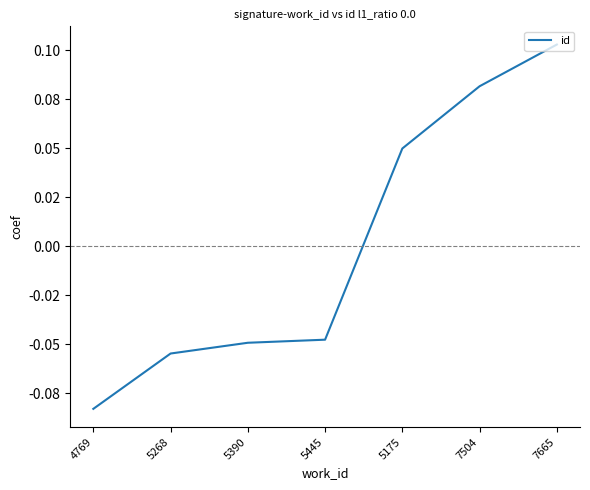

What is the greatest value displayed?

0.1